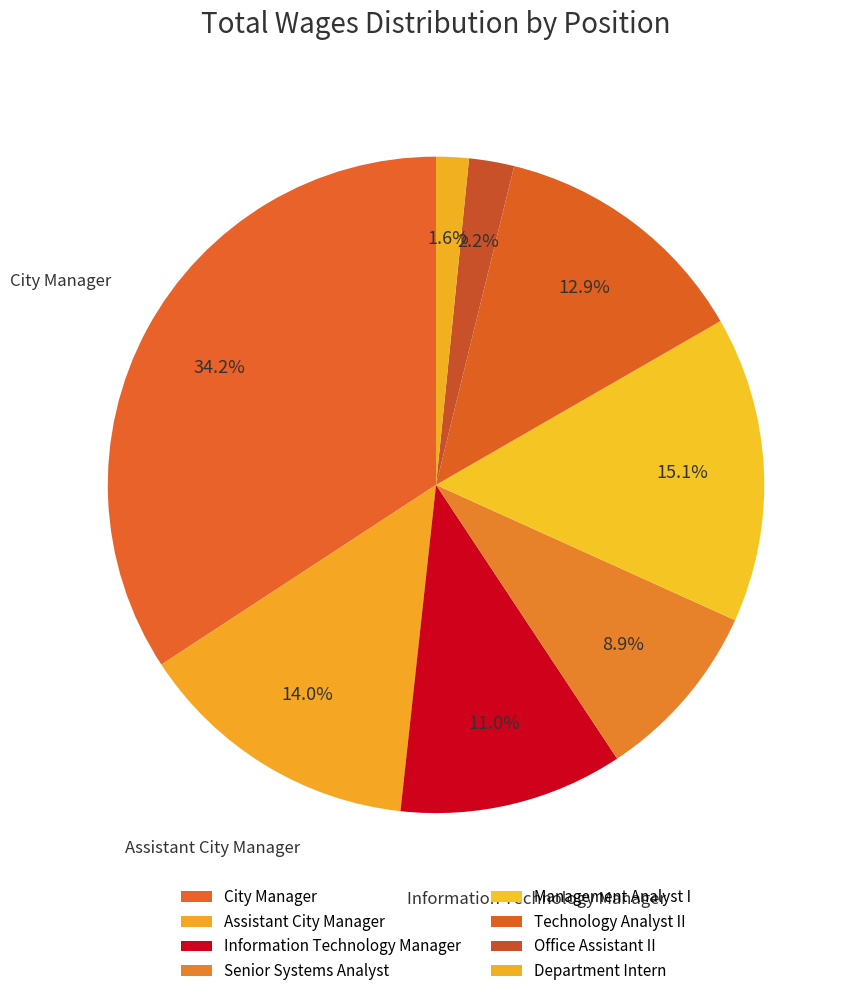

To the nearest percent, what is the average slice percentage?

12%